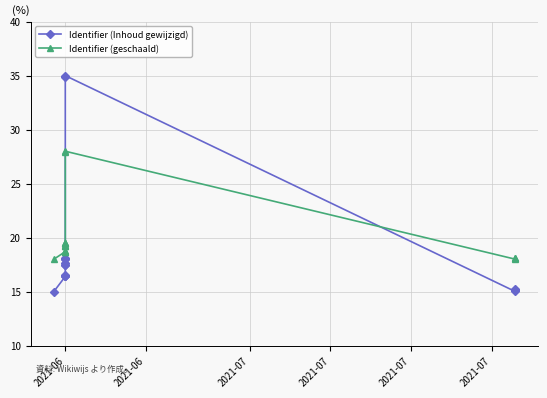

What is the label of the 6th point from the left?

2021-06